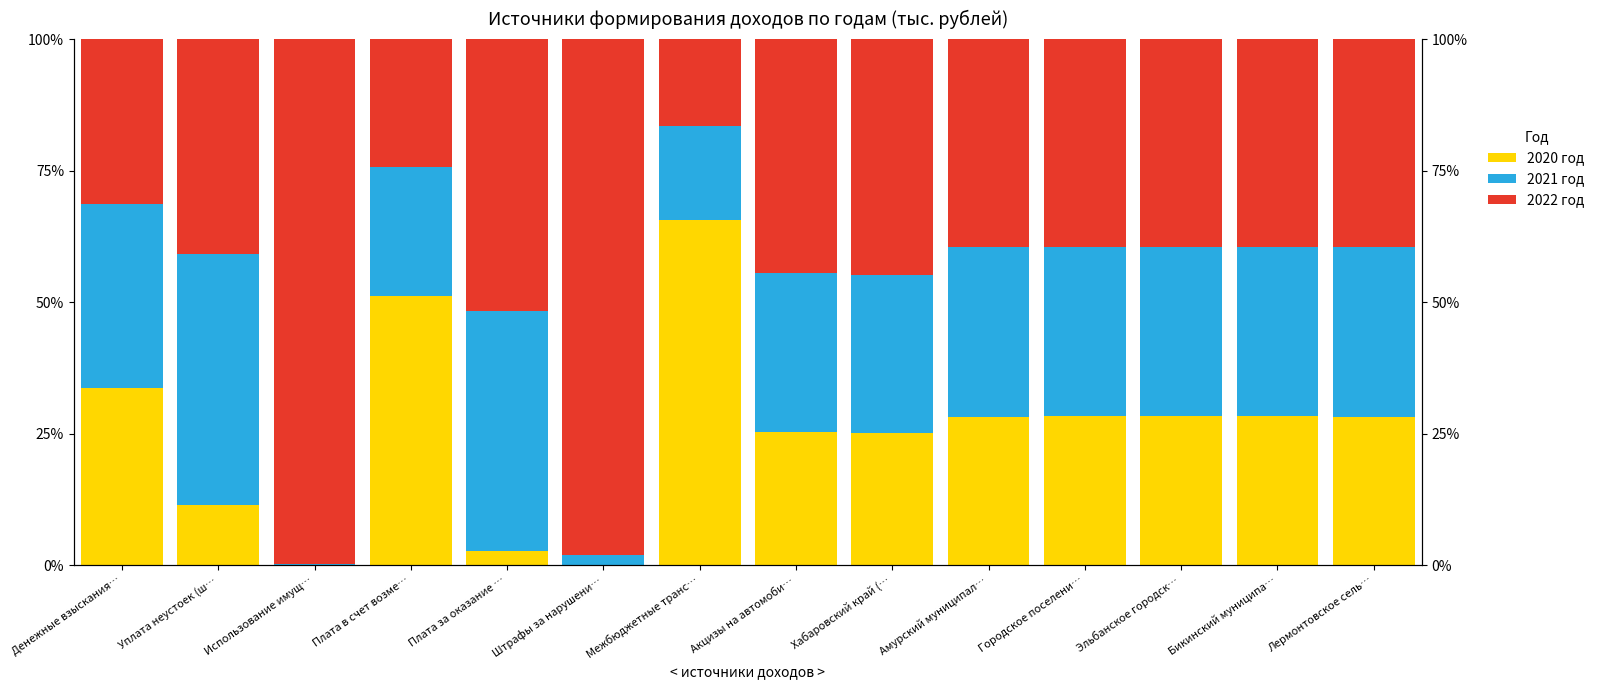

What is the difference between the maximum and second lowest values in the 2020 год series?

65.6